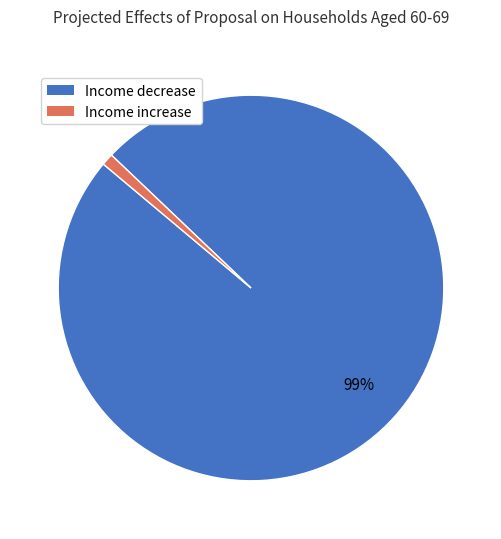

How many slices are in this pie chart?

2